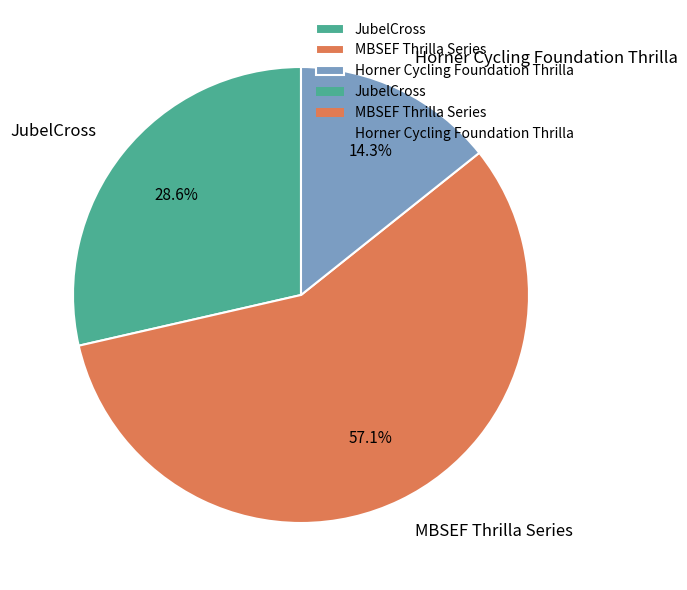

What is the majority slice?

MBSEF Thrilla Series